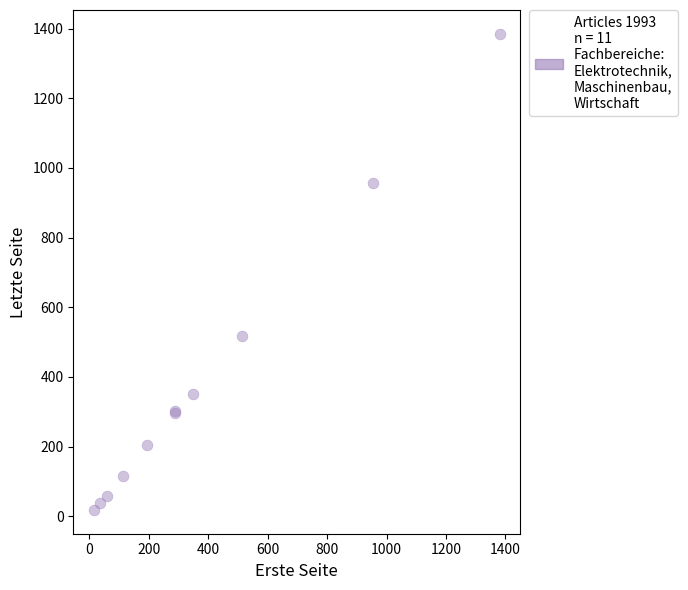

What Y value in the scatter plot is closest to 701?

516